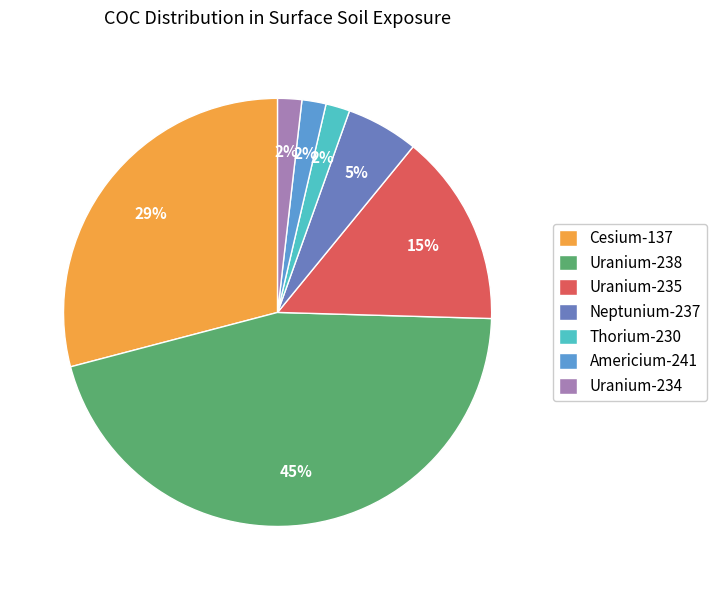

Which has a higher value, Thorium-230 or Uranium-238?

Uranium-238